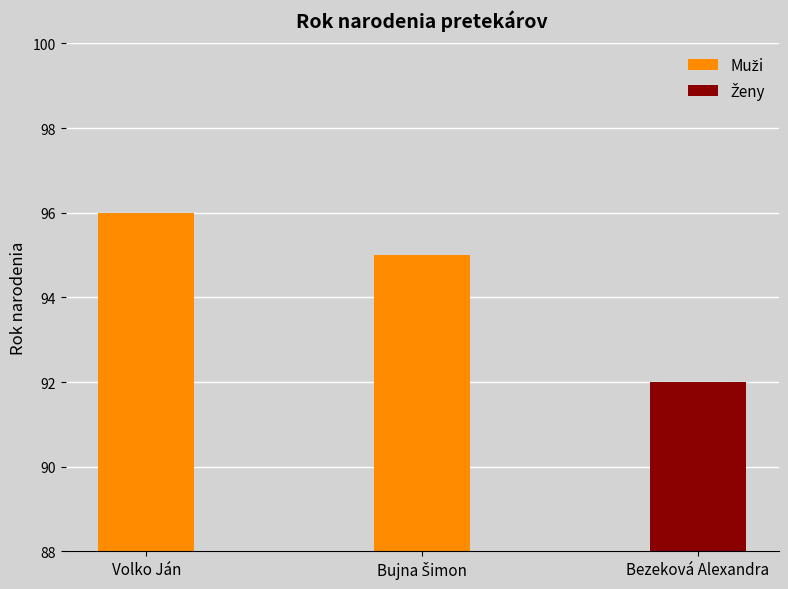

The chart shows a value of 95 at Bujna Šimon. True or false?

True